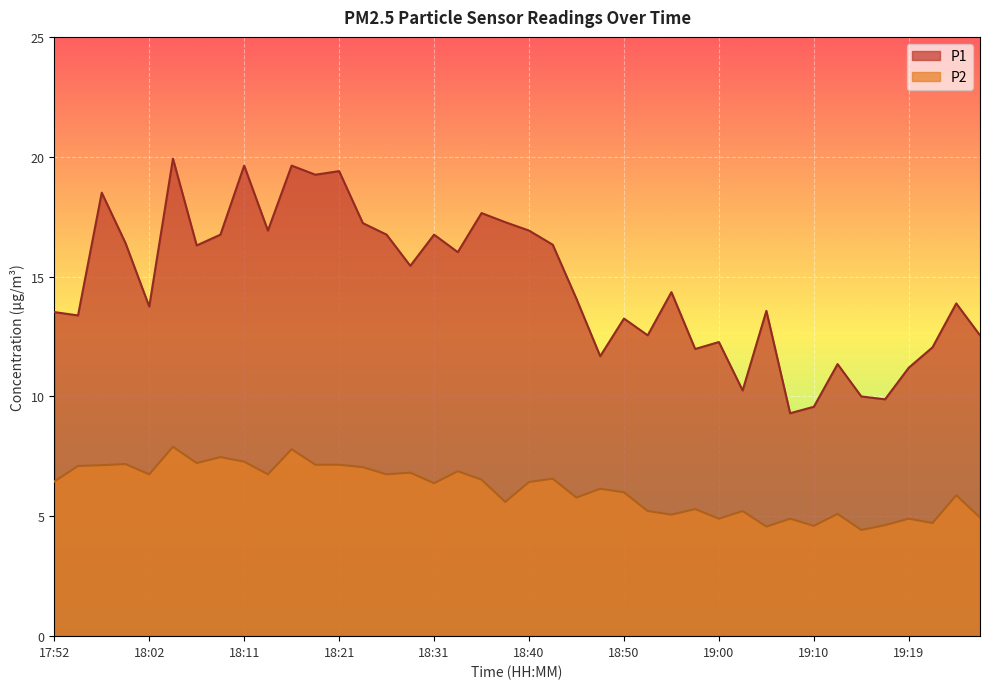

At which label does P2 first exceed 6?

17:52